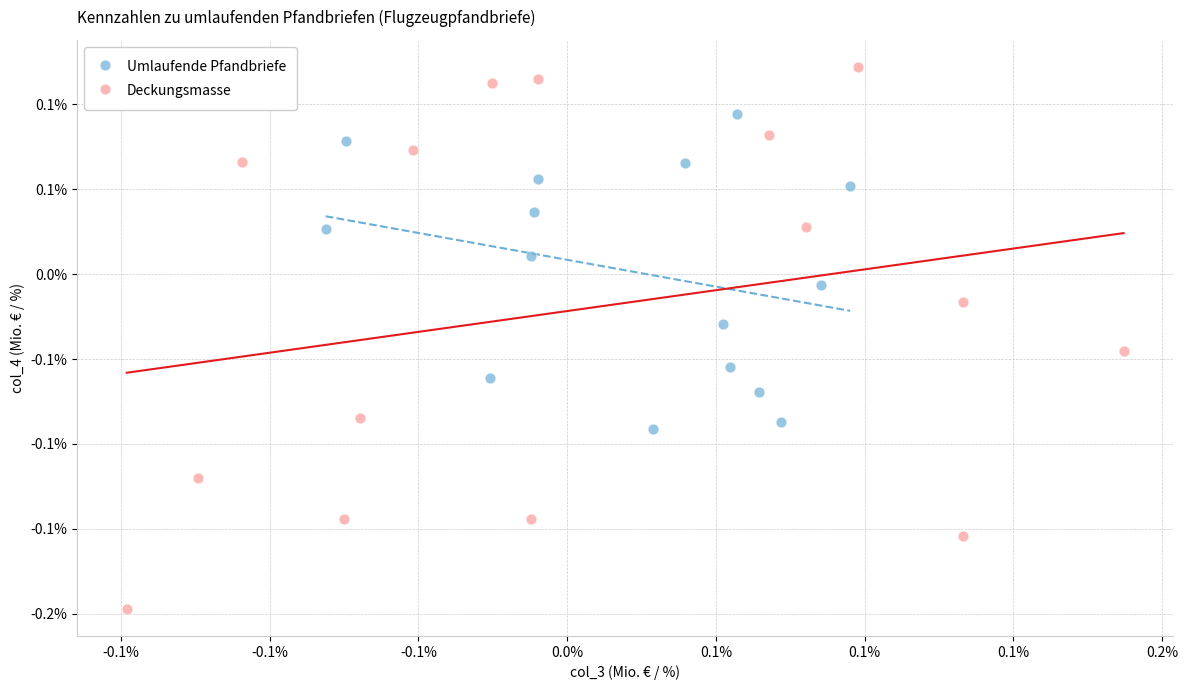

Which series reaches the minimum Y coordinate?

Deckungsmasse